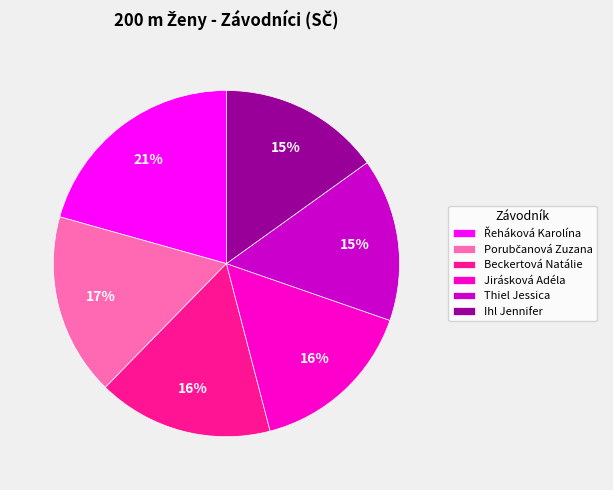

Is there any slice that represents more than half of the pie?

No